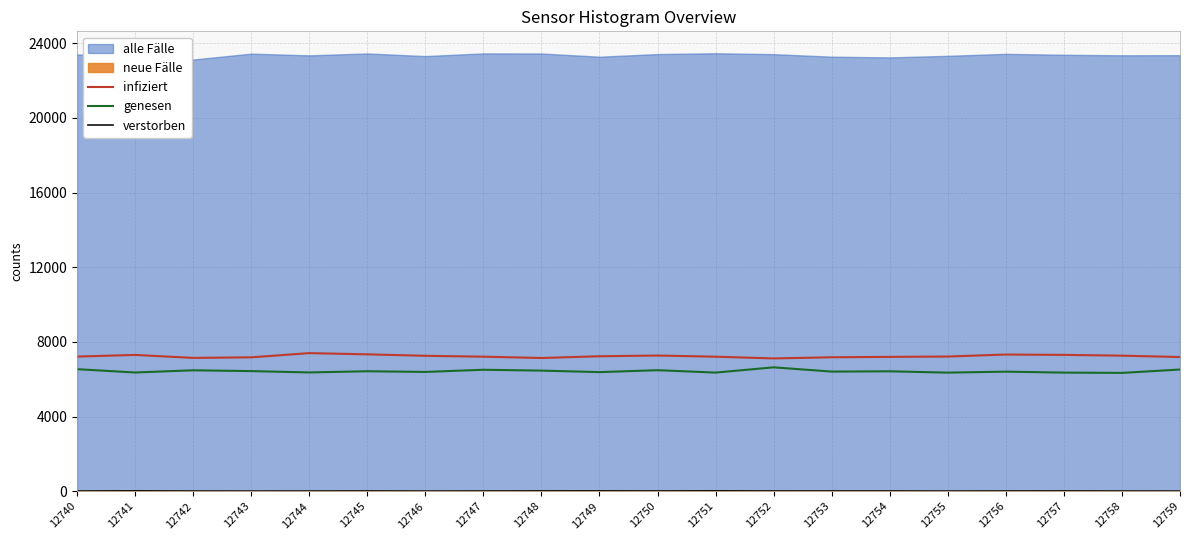

What is the difference between the verstorben values at 12743 and 12750?

7